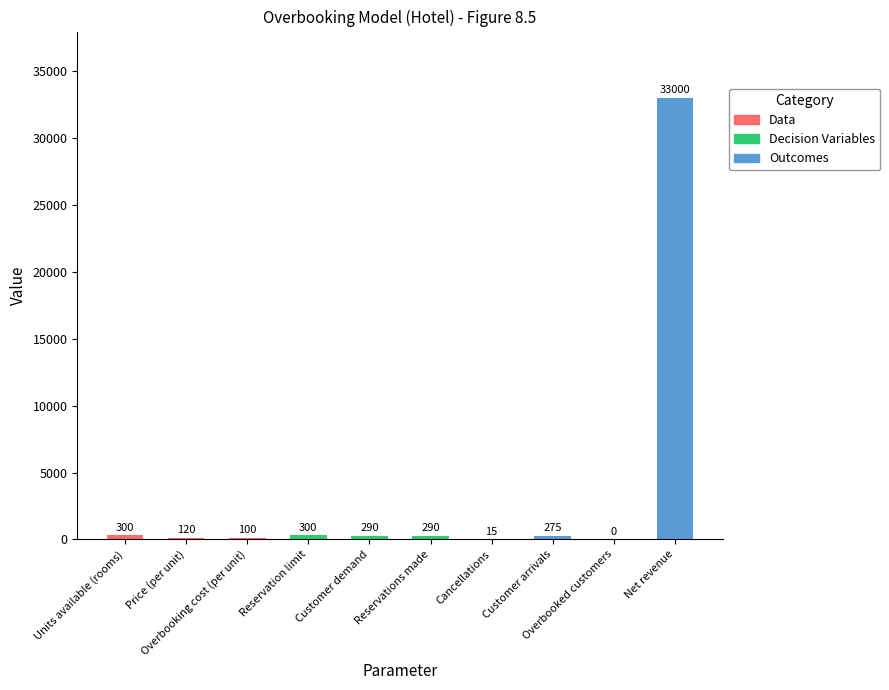

The value at Units available (rooms) is 300. True or false?

True